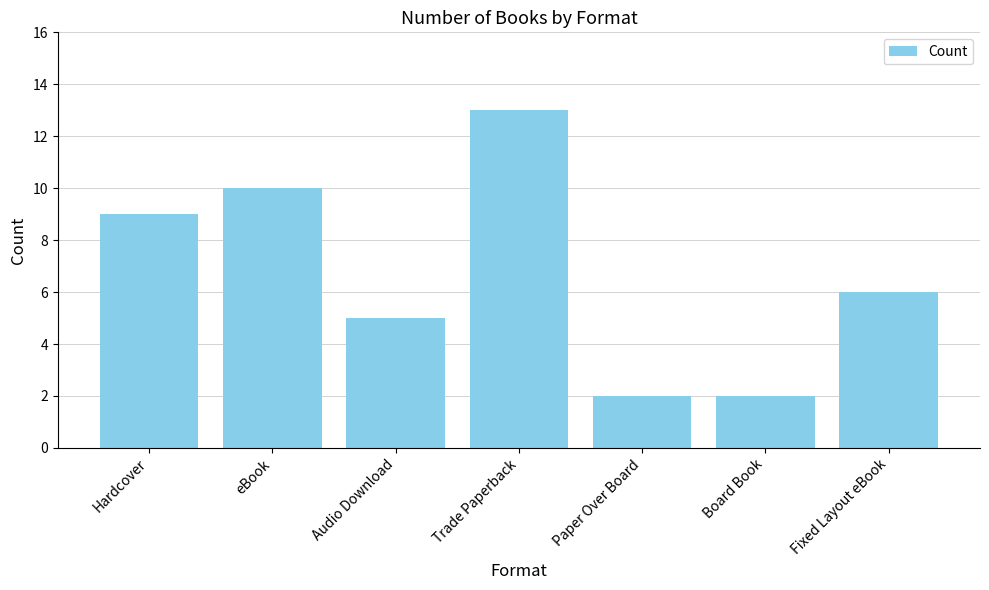

What is the average value?

7